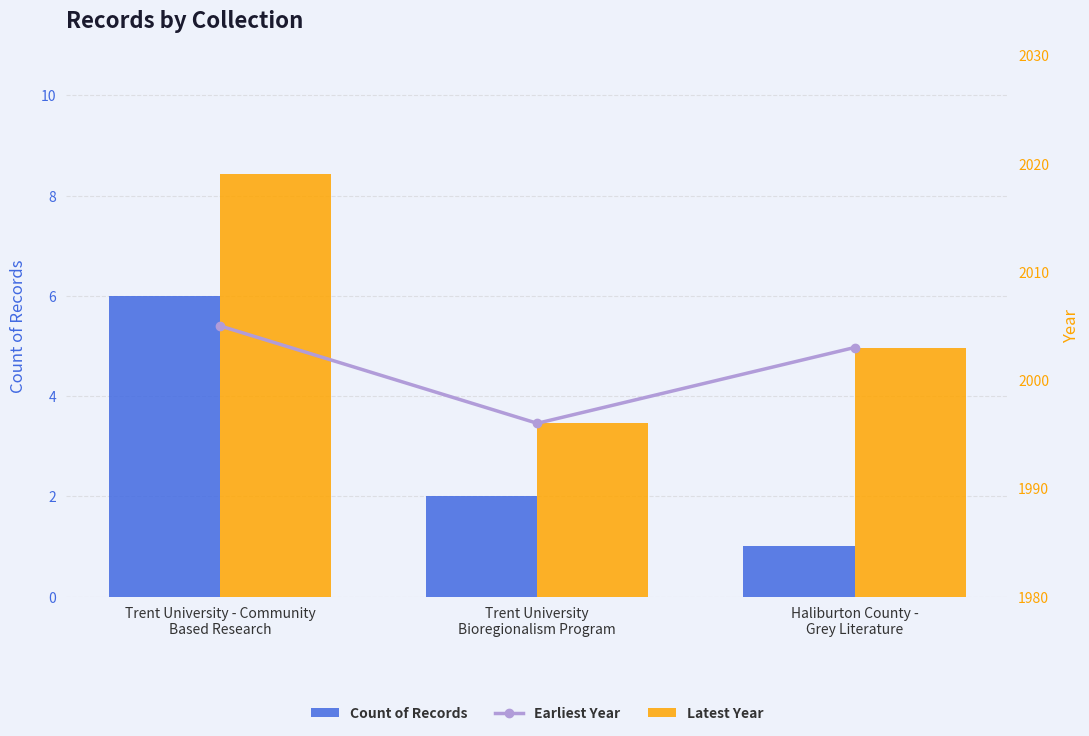

Reading left to right, extract all data points from this chart.

Count of Records: 6	2	1
Earliest Year: 2005	1996	2003
Latest Year: 2019	1996	2003